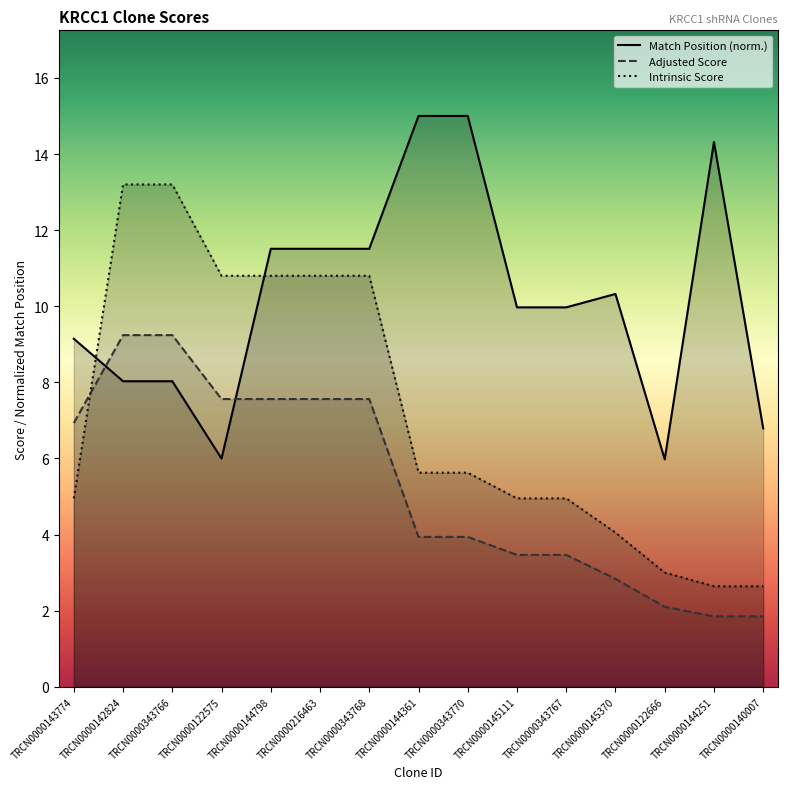

Is the value of Intrinsic Score at TRCN0000343770 greater than the value of Match Position at TRCN0000143774?

No